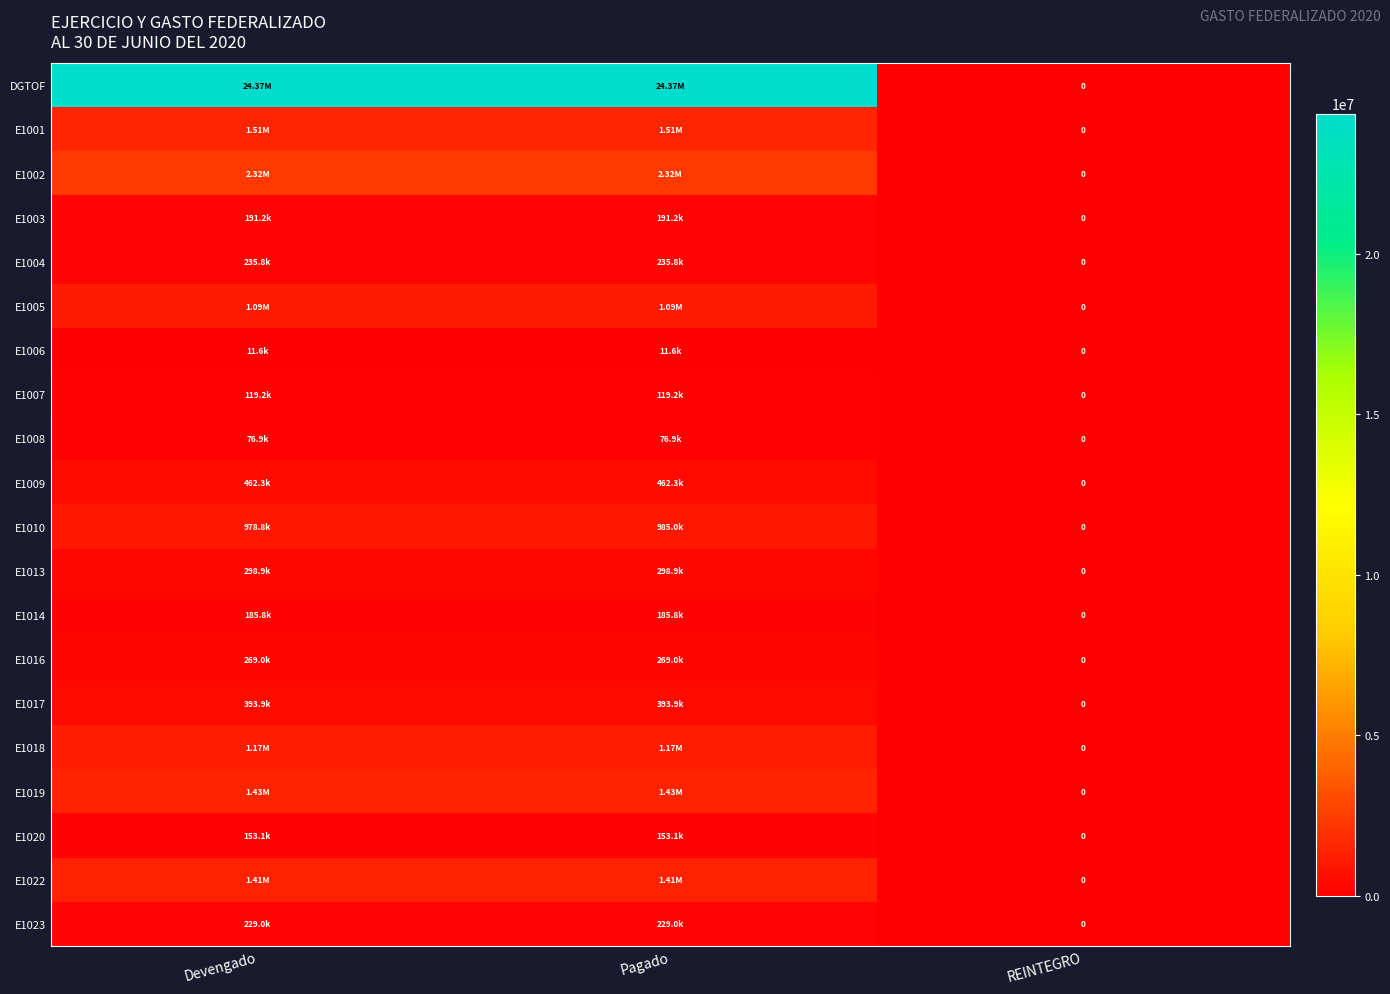

How many positive values does the E1001 series have?

2